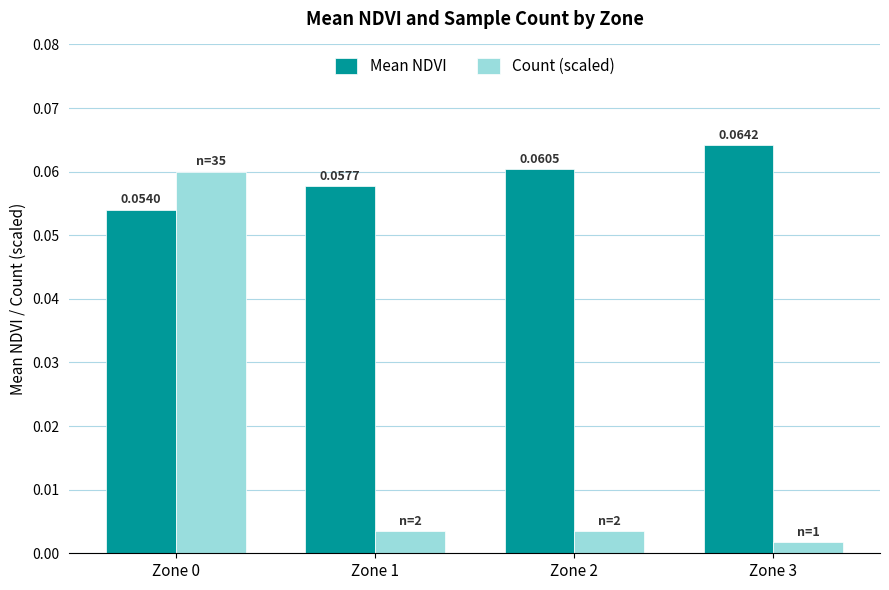

Which series has the largest total across all categories?

Mean NDVI